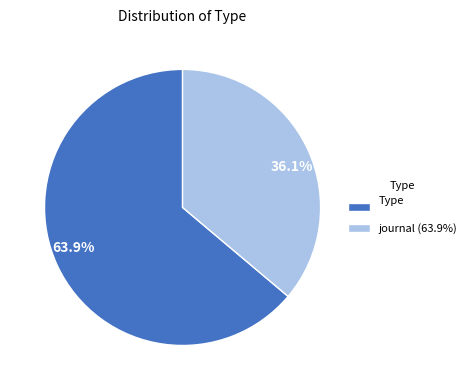

Rank the categories by value from highest to lowest.

Type, journal (63.9%)